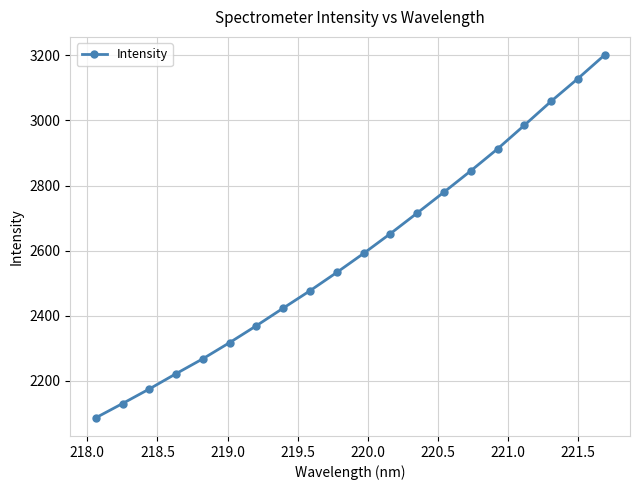

Does the chart display data point markers on the line(s)?

Yes